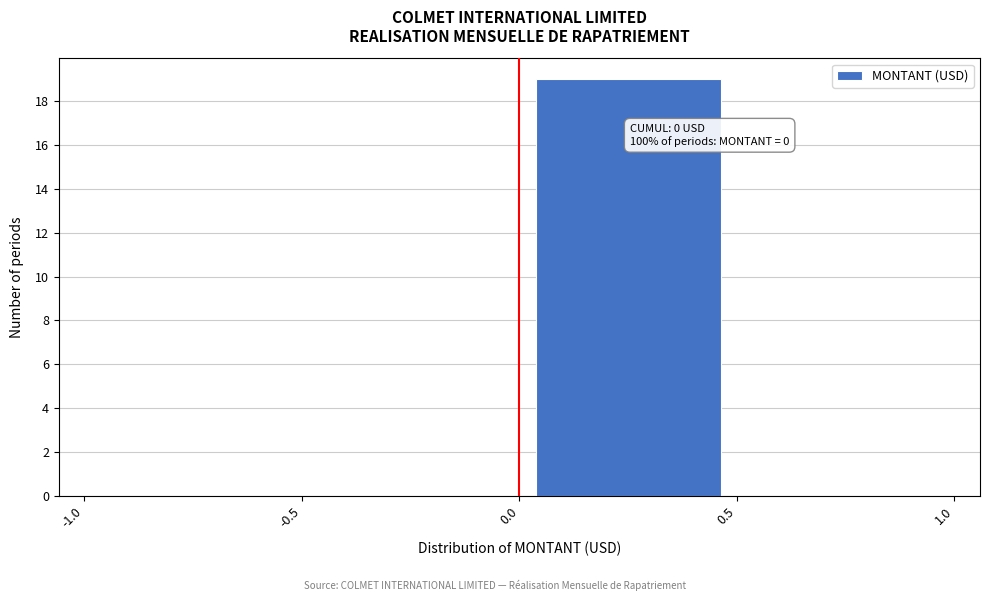

Over which range of the x-axis is the bar tallest?

0.0 to 0.5